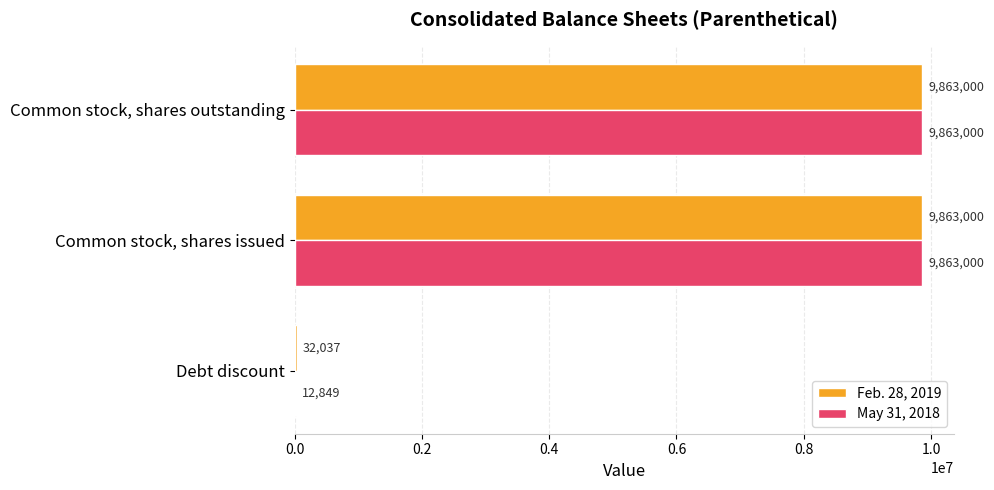

What is the sum of the Feb. 28, 2019 values at Common stock, shares outstanding and Debt discount?

9895037